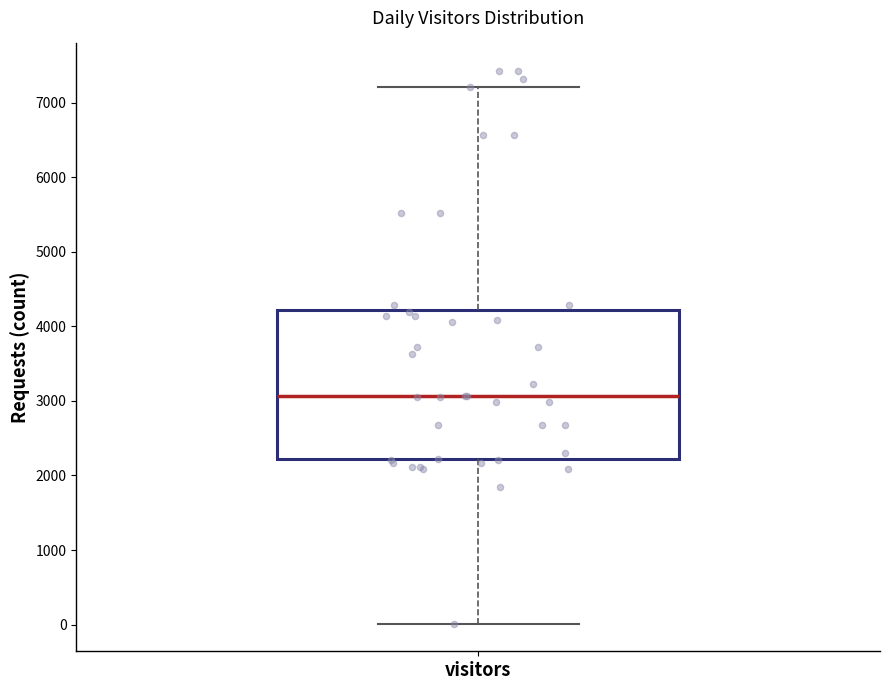

Transcribe this box plot: give where the median line is, the range the box spans, and where the two whiskers end, as read against the y-axis. The values are not printed on the chart, so give them approximately, as read against the axis.

median 3100, box 2200 to 4200, whiskers 0 to 7200